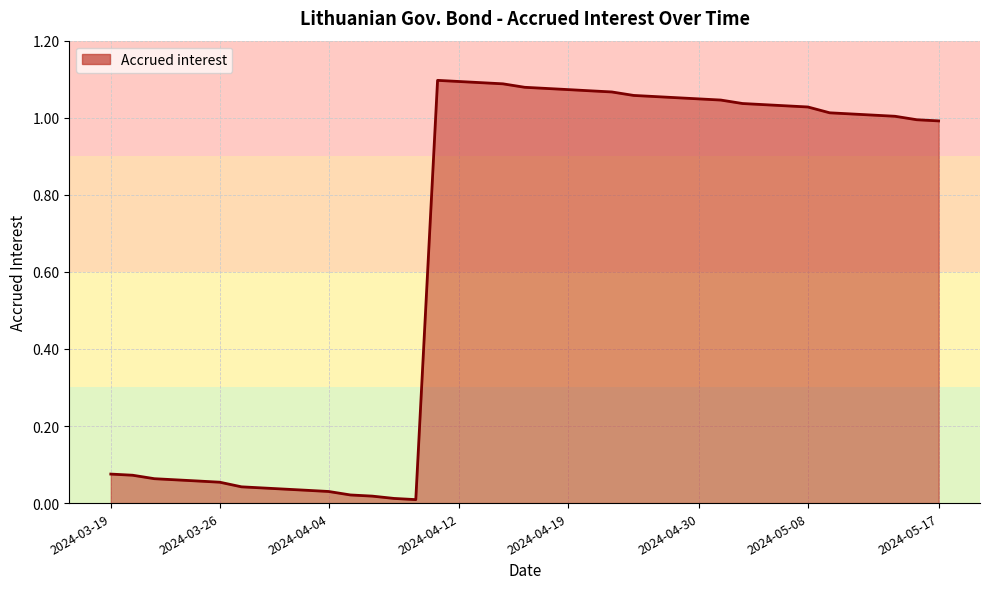

What is the difference between the values at 2024-04-30 and 2024-03-19?

1.0